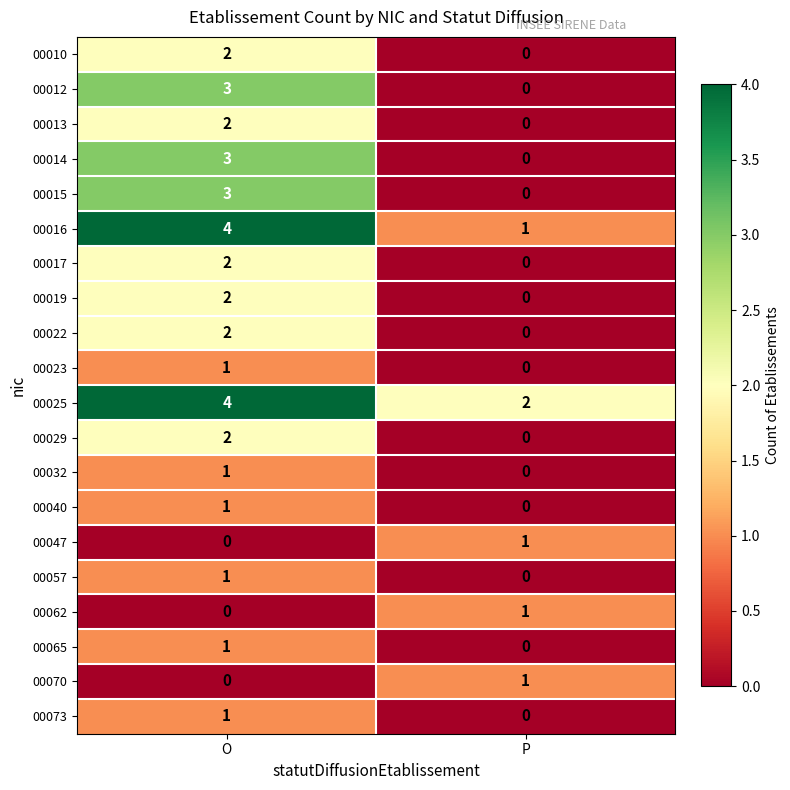

Which series has the largest total across all categories?

00025